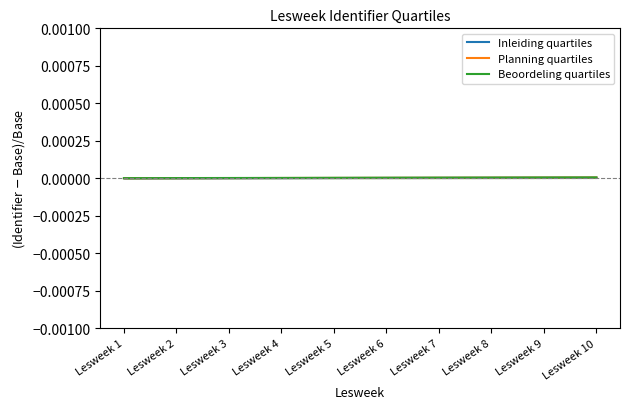

Rank the series by their average value, from highest to lowest.

Beoordeling quartiles, Planning quartiles, Inleiding quartiles